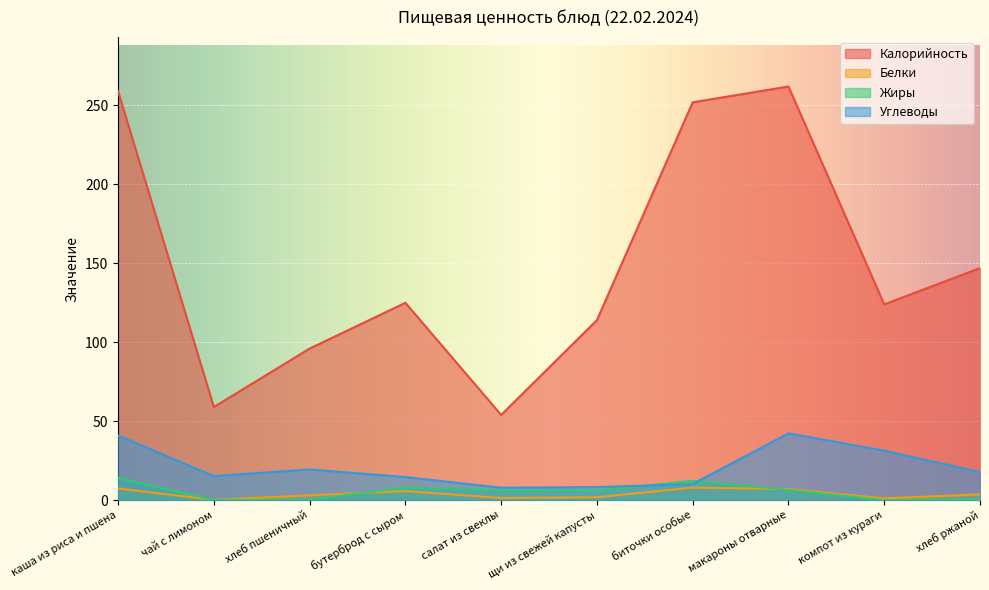

At which category is the sum across all series the highest?

каша из риса и пшена